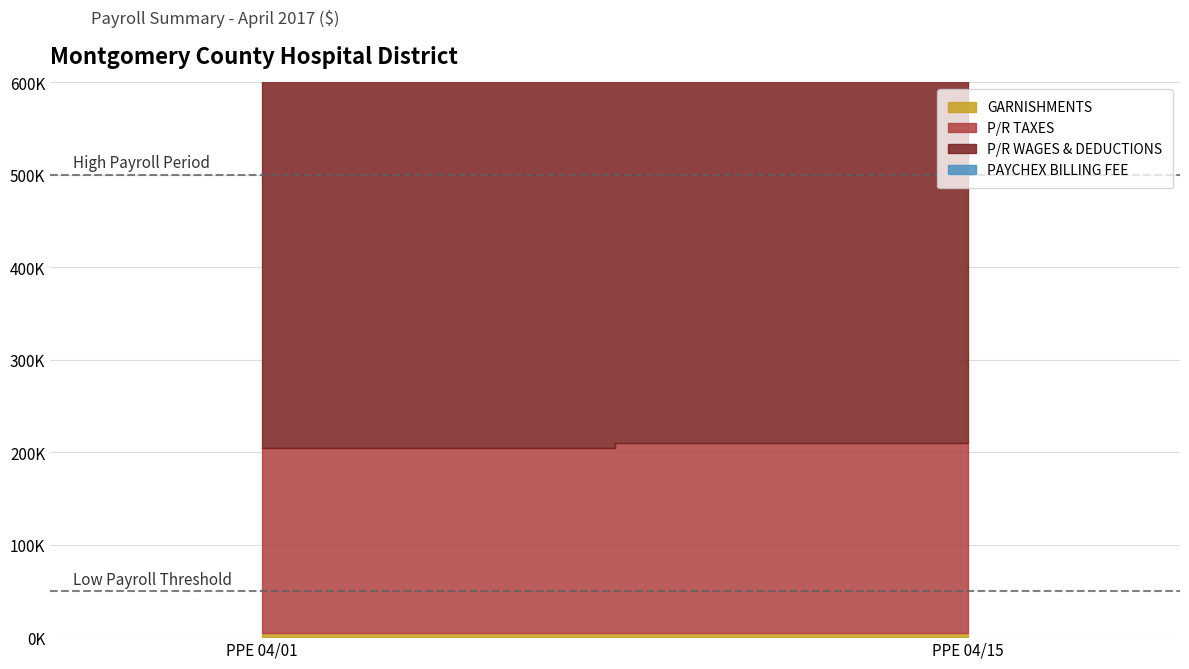

Which series has the largest total across all categories?

P/R WAGES & DEDUCTIONS